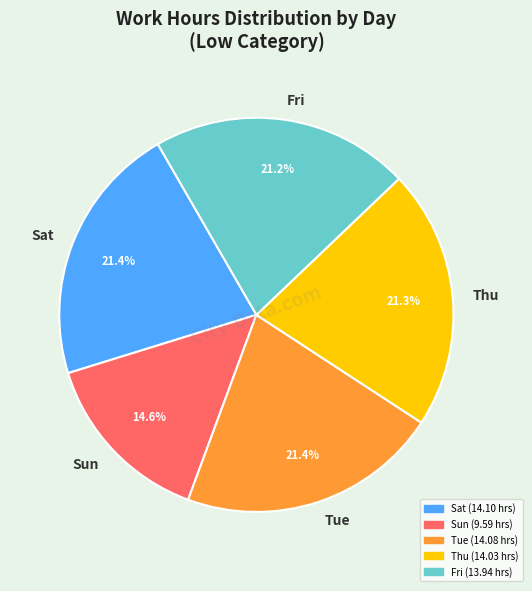

How many segments does this pie chart have?

5